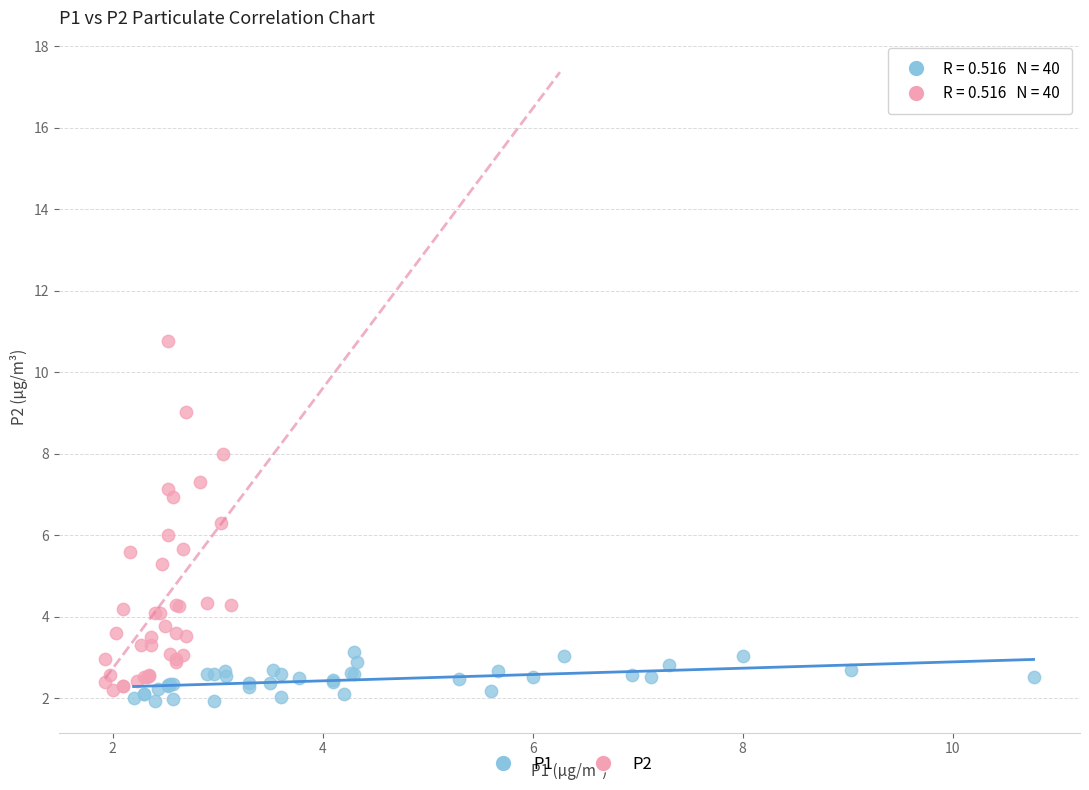

Which series contains the highest Y value?

P2